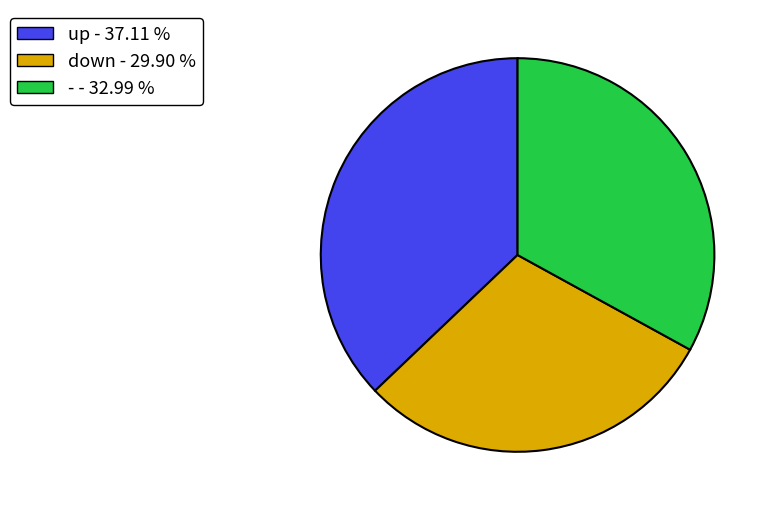

Does down represent more than half of the total?

No